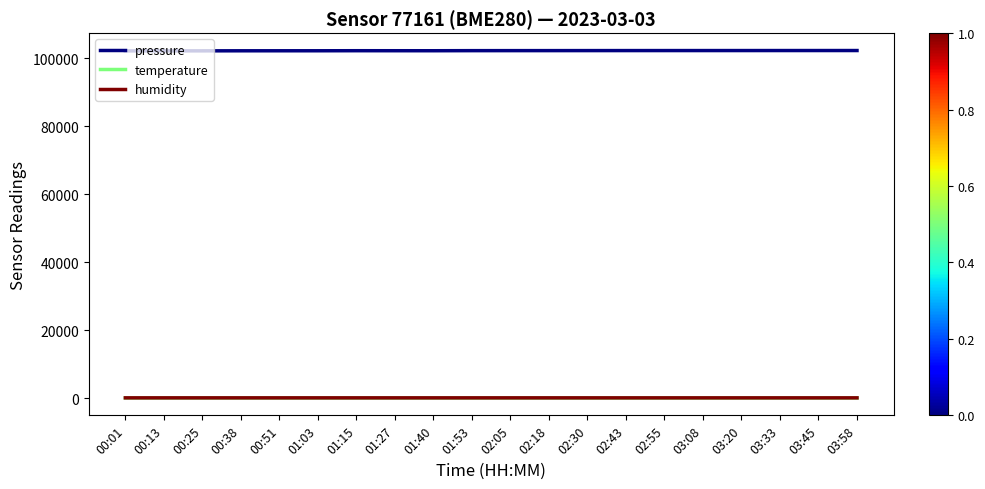

True or false: pressure has more than 0 points higher than both neighbors.

True